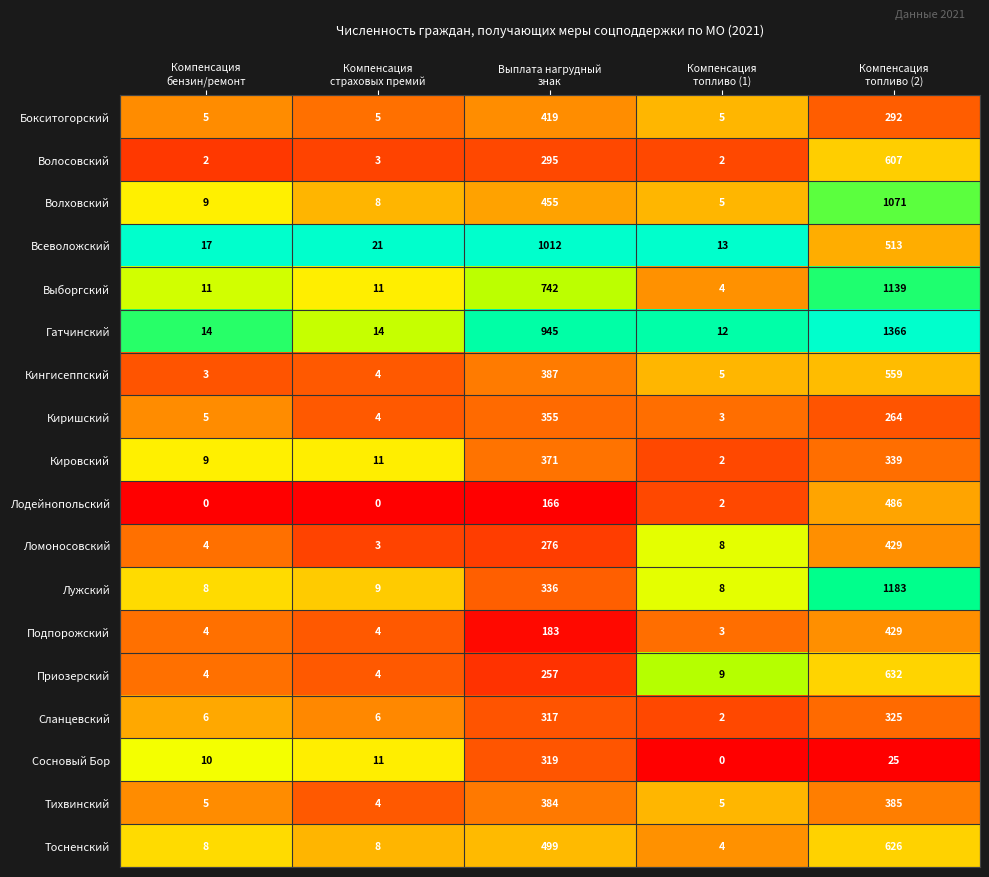

What is the difference between the highest and lowest values at Выплата нагрудный
знак?

846